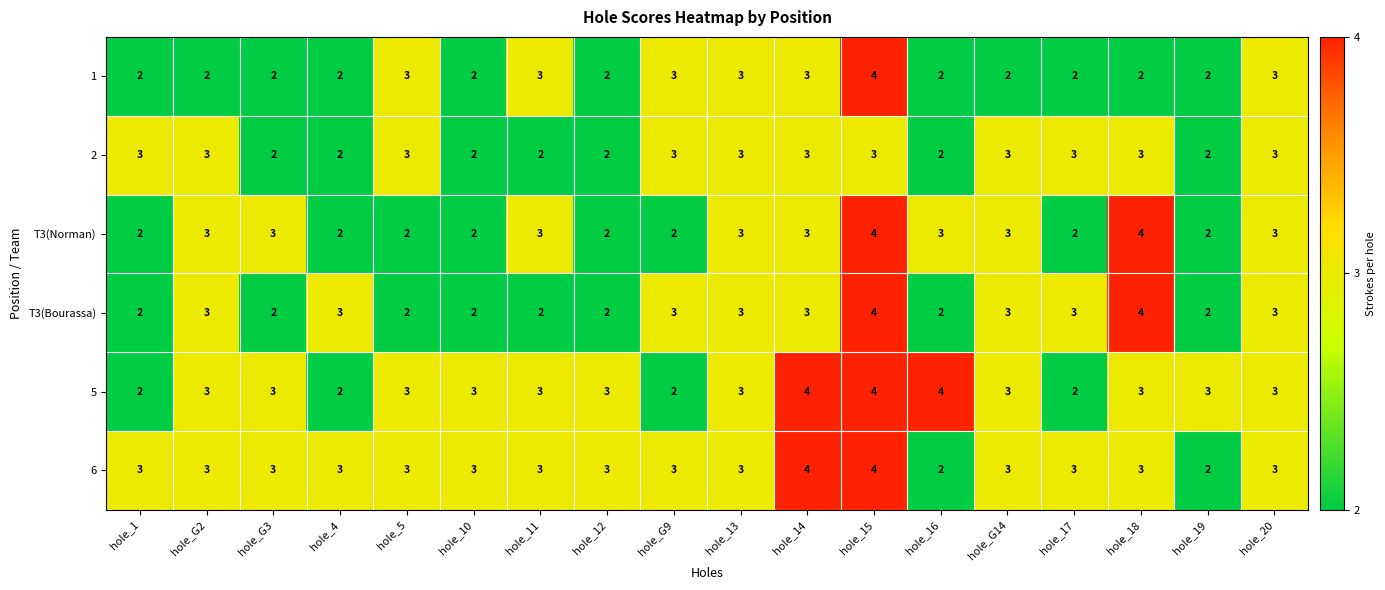

Is the value of 2 at hole_18 greater than the value of T3(Bourassa) at hole_11?

Yes